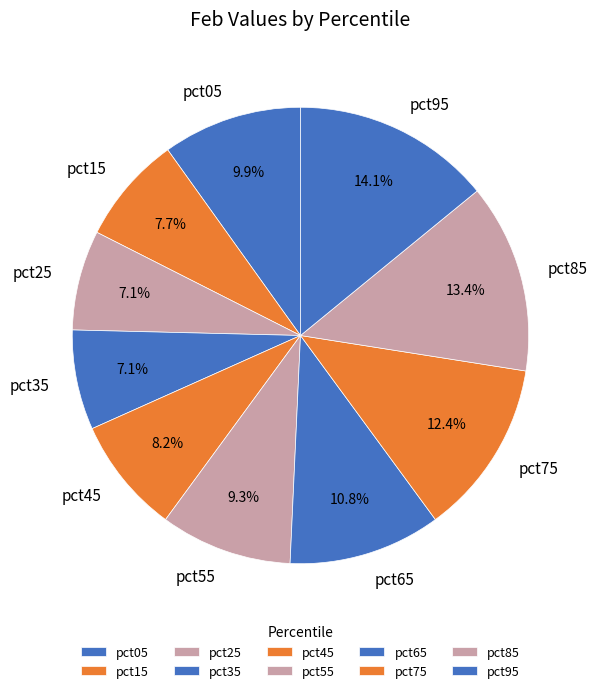

How much of the chart is everything except pct15?

92.3%